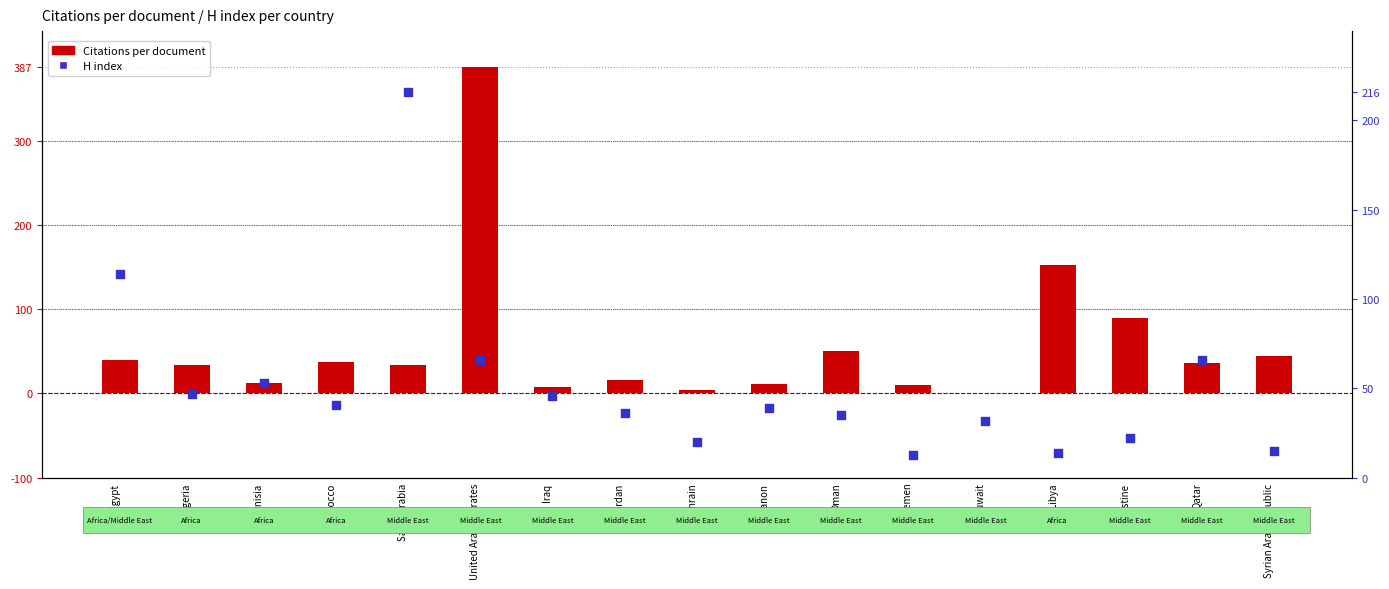

Which series contains the highest Y value?

Citations per document